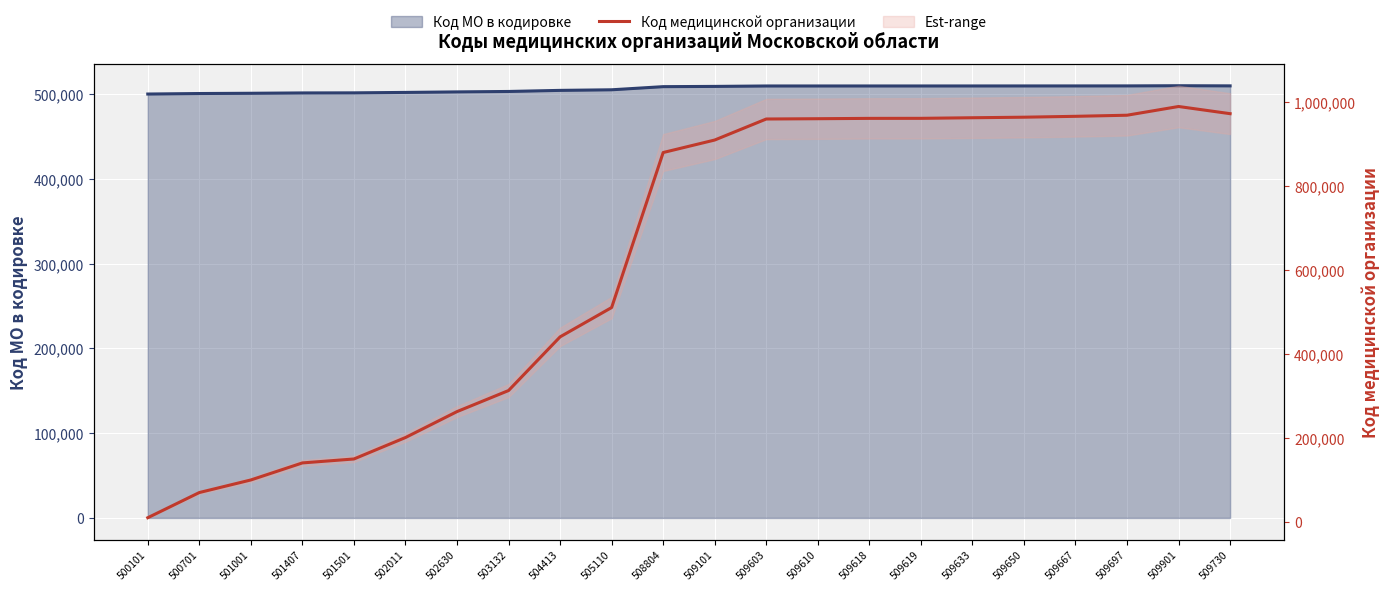

In Код МО в кодировке line, how many points are higher than both neighbors (excluding endpoints)?

1